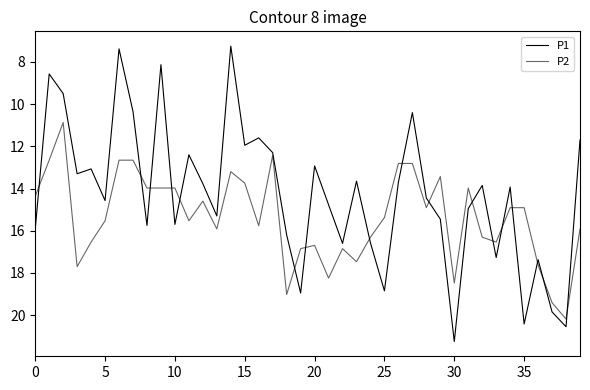

Does the chart have visible grid lines?

No